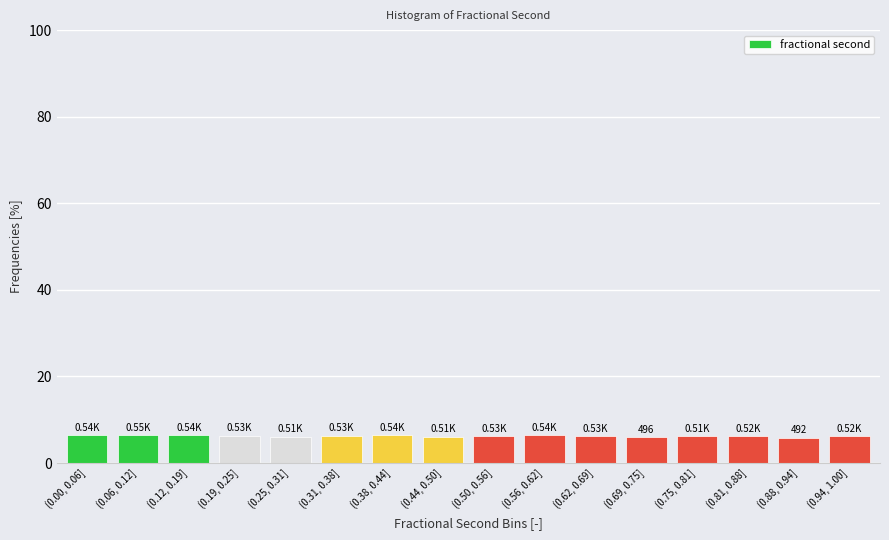

What is the ratio of the value at (0.88, 0.94] to the value at (0.12, 0.19]?

0.9